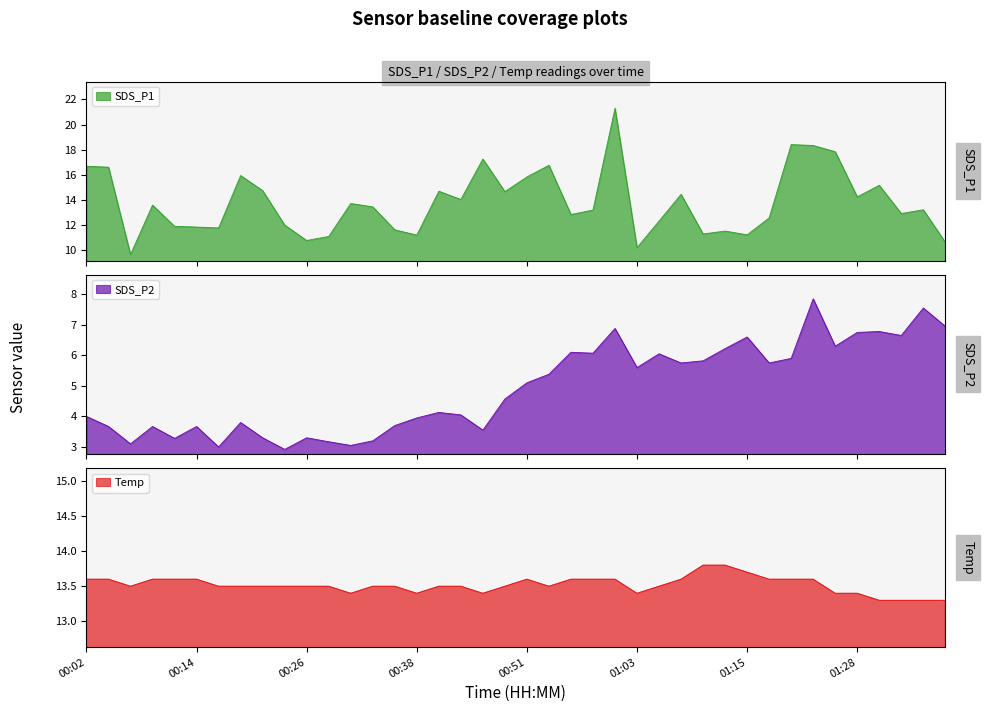

List the labels in order of SDS_P2 value, smallest first.

00:24, 00:17, 00:31, 00:07, 00:29, 00:34, 00:12, 00:21, 00:26, 00:46, 00:04, 00:09, 00:14, 00:36, 00:19, 00:38, 00:02, 00:43, 00:41, 00:48, 00:51, 00:53, 01:03, 01:08, 01:18, 01:10, 01:20, 01:05, 00:58, 00:55, 01:13, 01:25, 01:15, 01:32, 01:28, 01:30, 01:00, 01:37, 01:35, 01:23